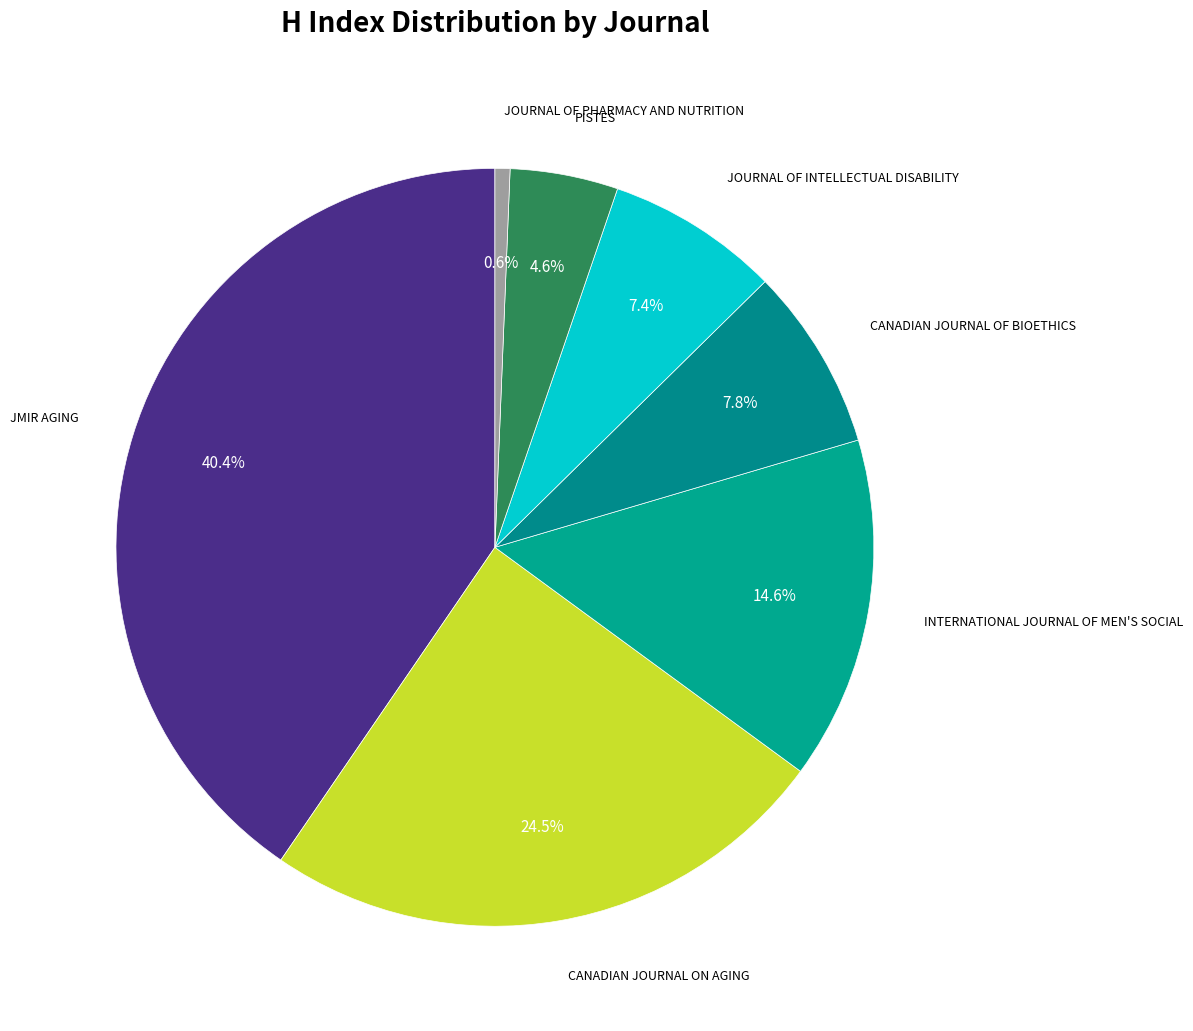

Count the number of slices in the pie.

7